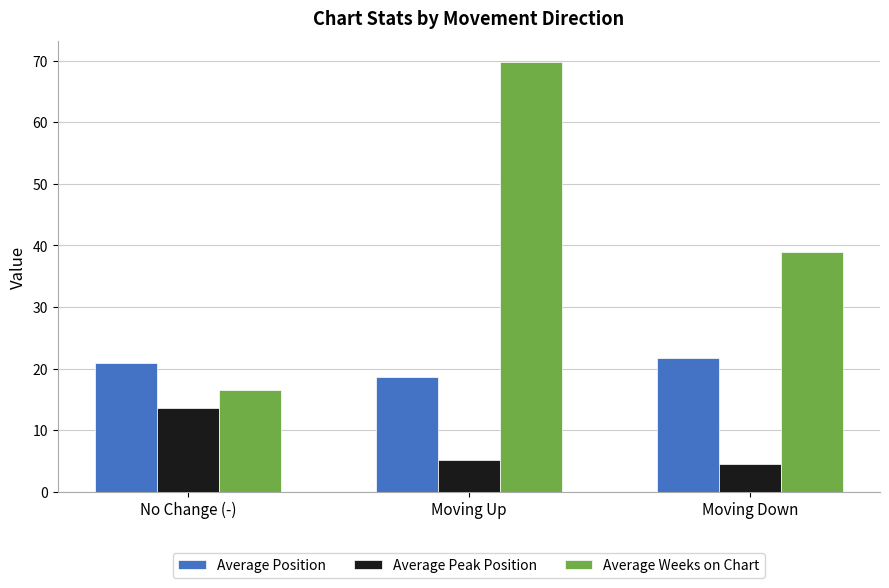

How many series are shown in this chart?

3